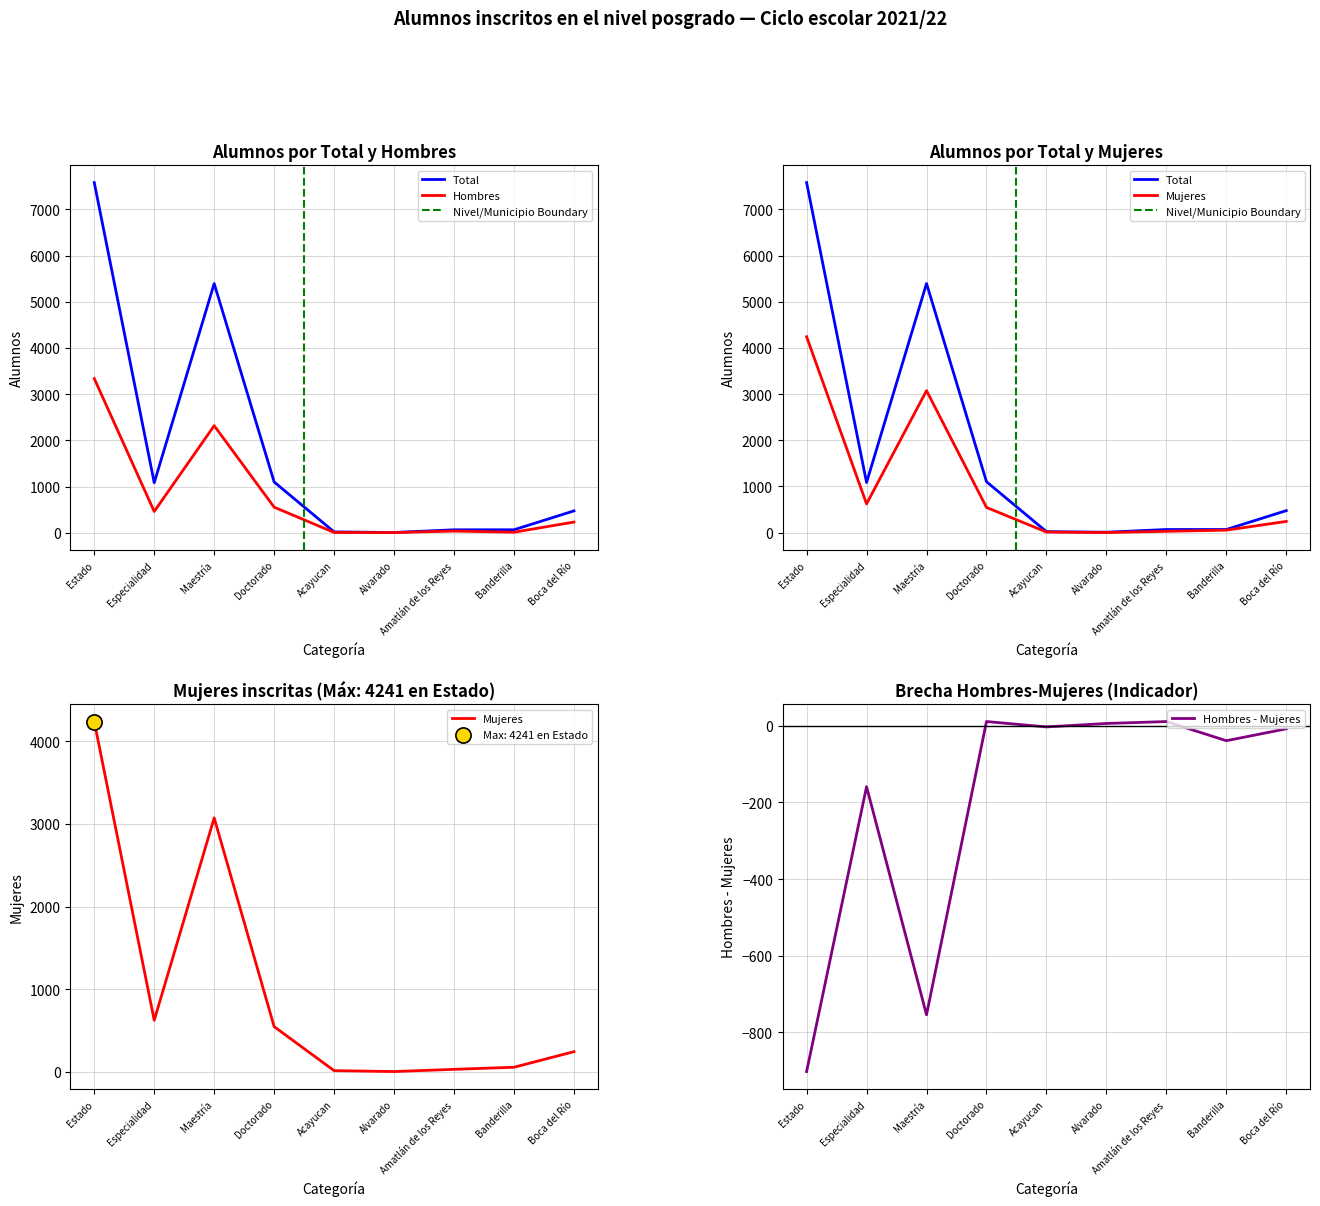

At how many categories does at least one series exceed 7236?

1